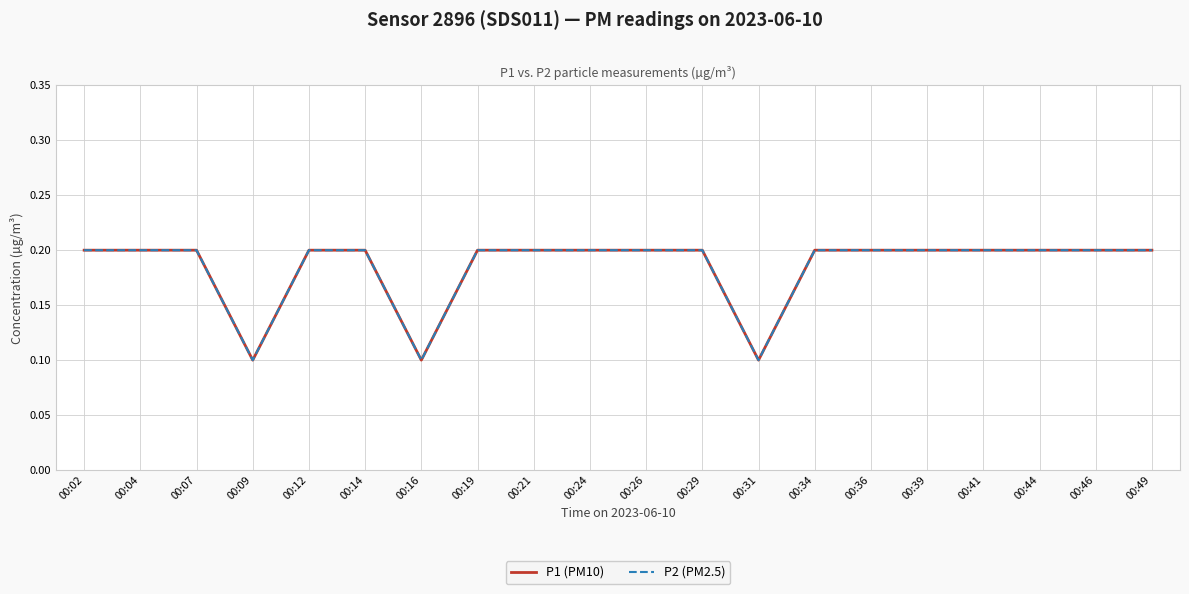

Is this an area chart (filled region under the line)?

No